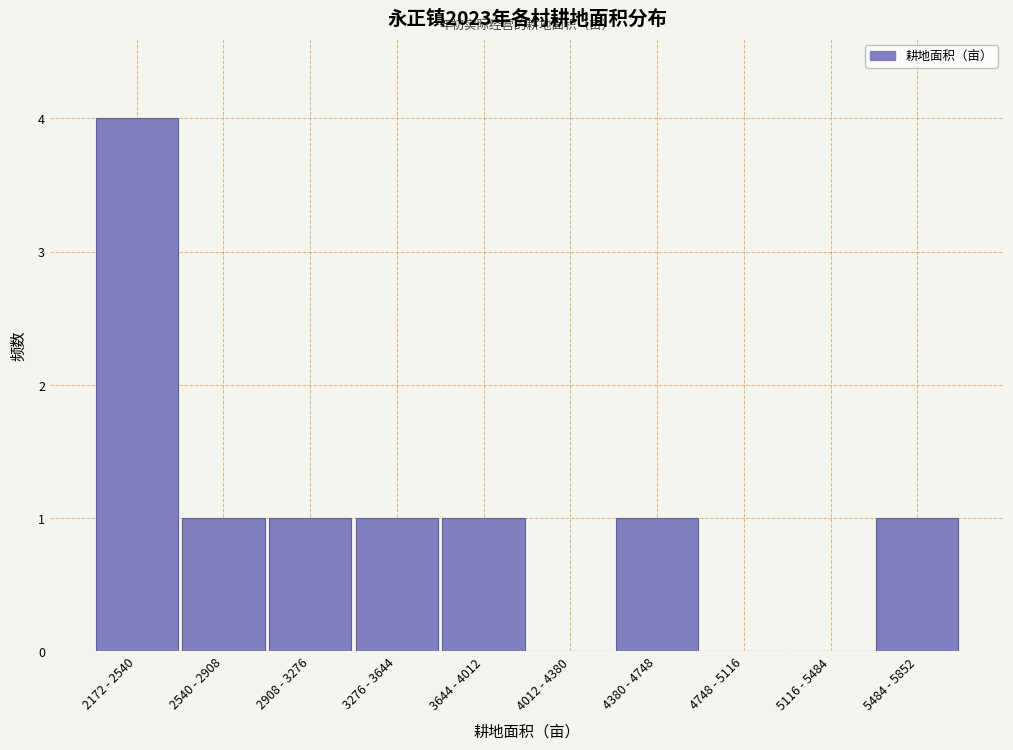

Reading left to right, extract all data points from this chart.

2172 - 2540=4	2540 - 2908=1	2908 - 3276=1	3276 - 3644=1	3644 - 4012=1	4012 - 4380=0	4380 - 4748=1	4748 - 5116=0	5116 - 5484=0	5484 - 5852=1